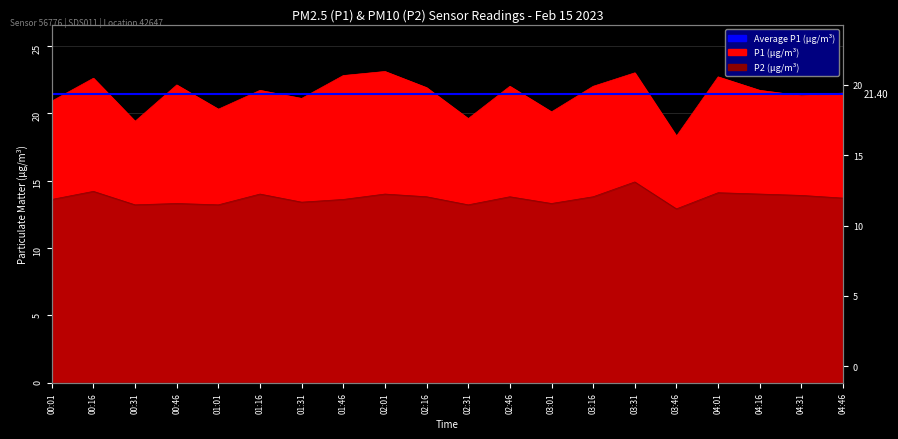

What is the sum of the P1 values at 00:31 and 01:31?

40.5